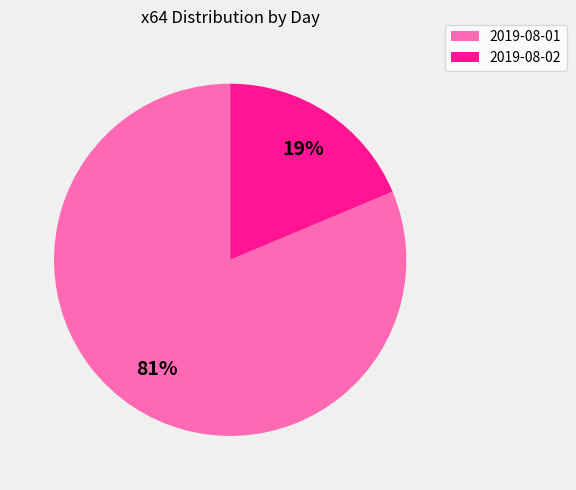

True or false: 2019-08-02 accounts for 19% of the total.

True